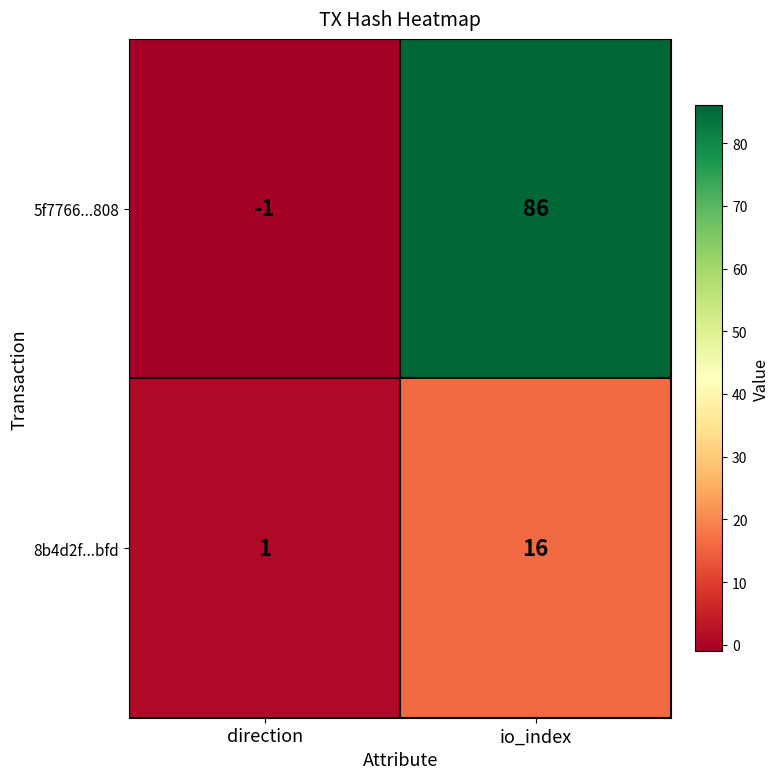

Rank the series by their maximum value, from lowest to highest.

8b4d2f...bfd, 5f7766...808